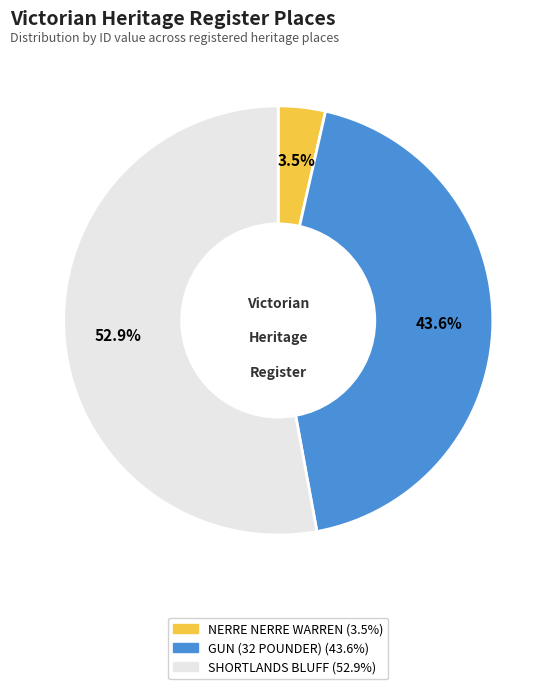

Rank the categories by value from highest to lowest.

SHORTLANDS BLUFF, GUN (32 POUNDER), NERRE NERRE WARREN